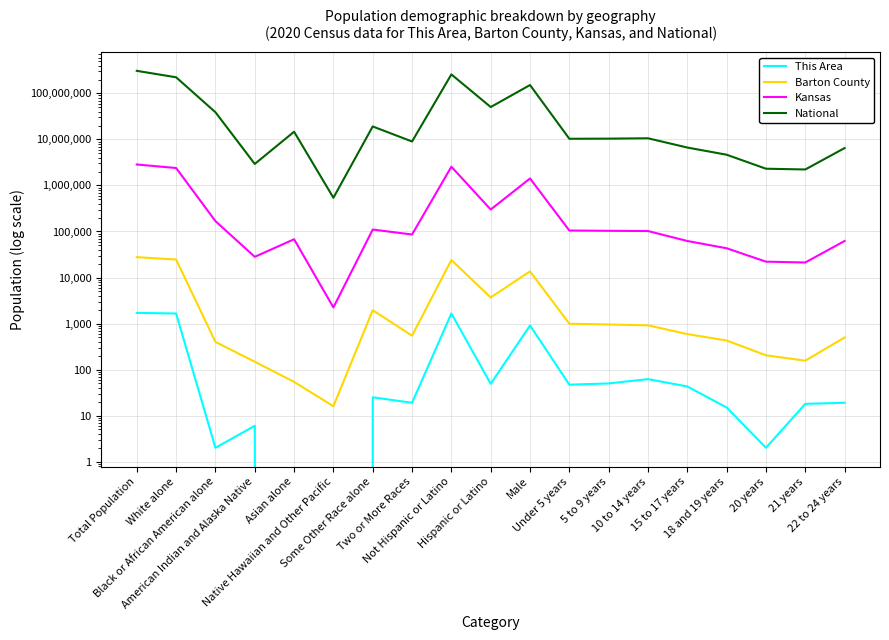

At which category does Kansas reach its first local valley?

American Indian and Alaska Native